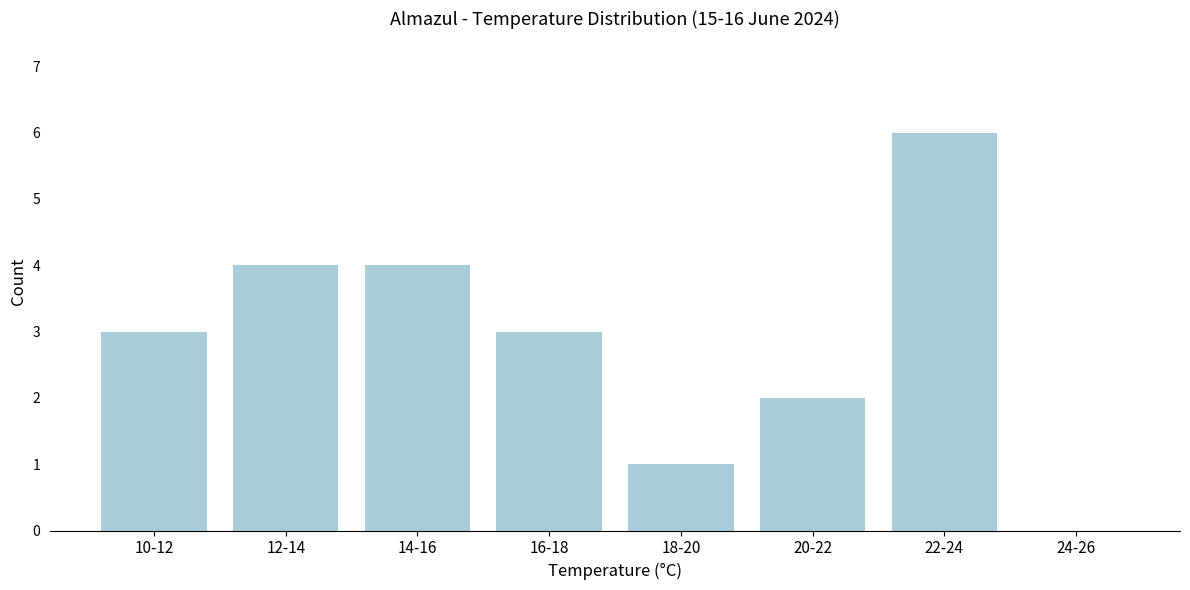

Reading left to right, transcribe all the data shown in this chart.

10-12=3	12-14=4	14-16=4	16-18=3	18-20=1	20-22=2	22-24=6	24-26=0